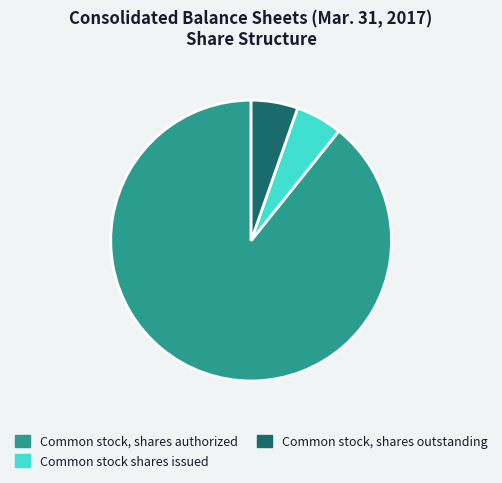

The Common stock, shares authorized slice represents 89% of the pie. True or false?

True